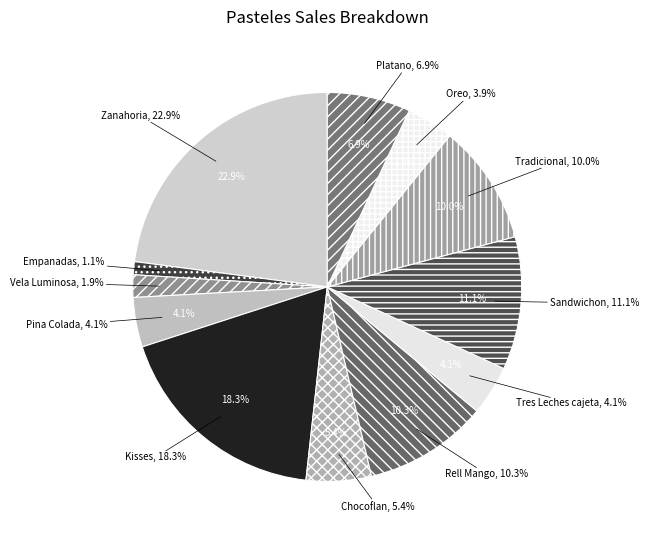

What is the ratio of the value at Sandwichon to the value at Tres Leches cajeta?

2.7